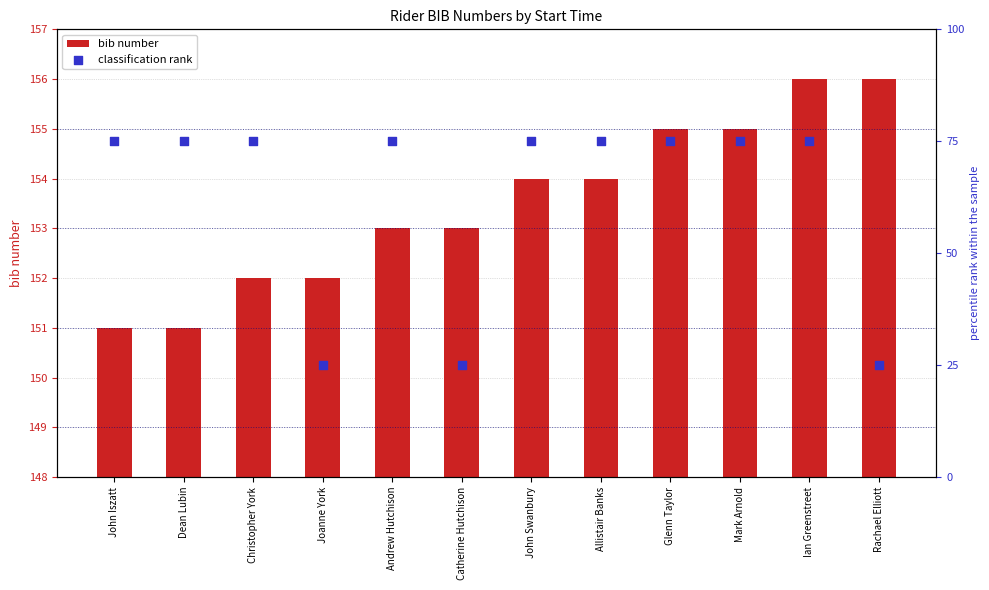

What are all the series names shown in the legend?

bib number, classification rank